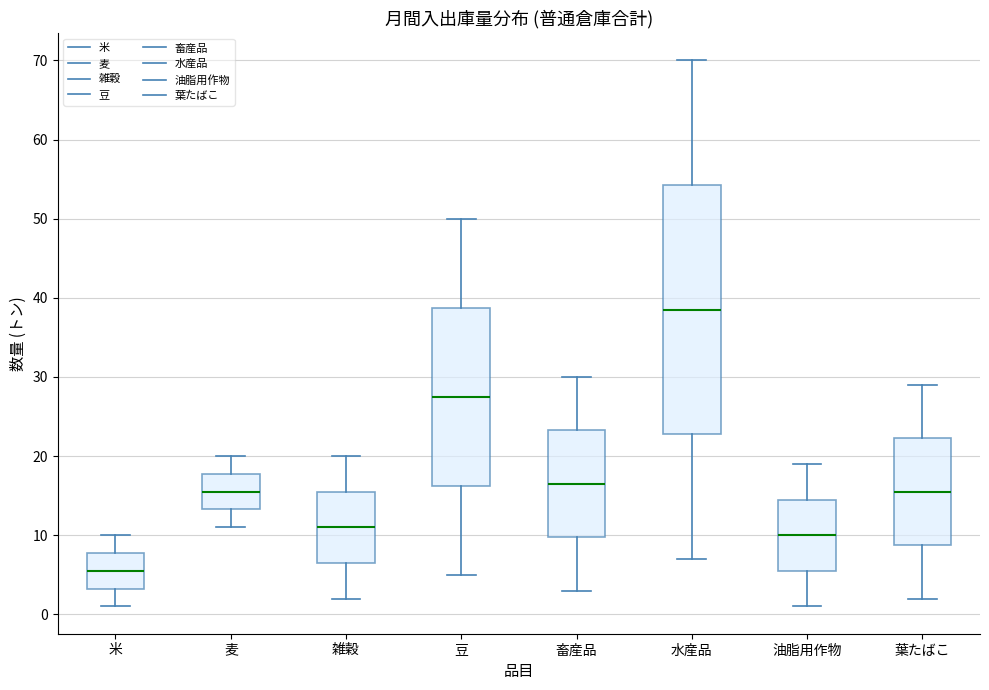

Which box is the tallest, from its lower edge to its upper edge?

水産品